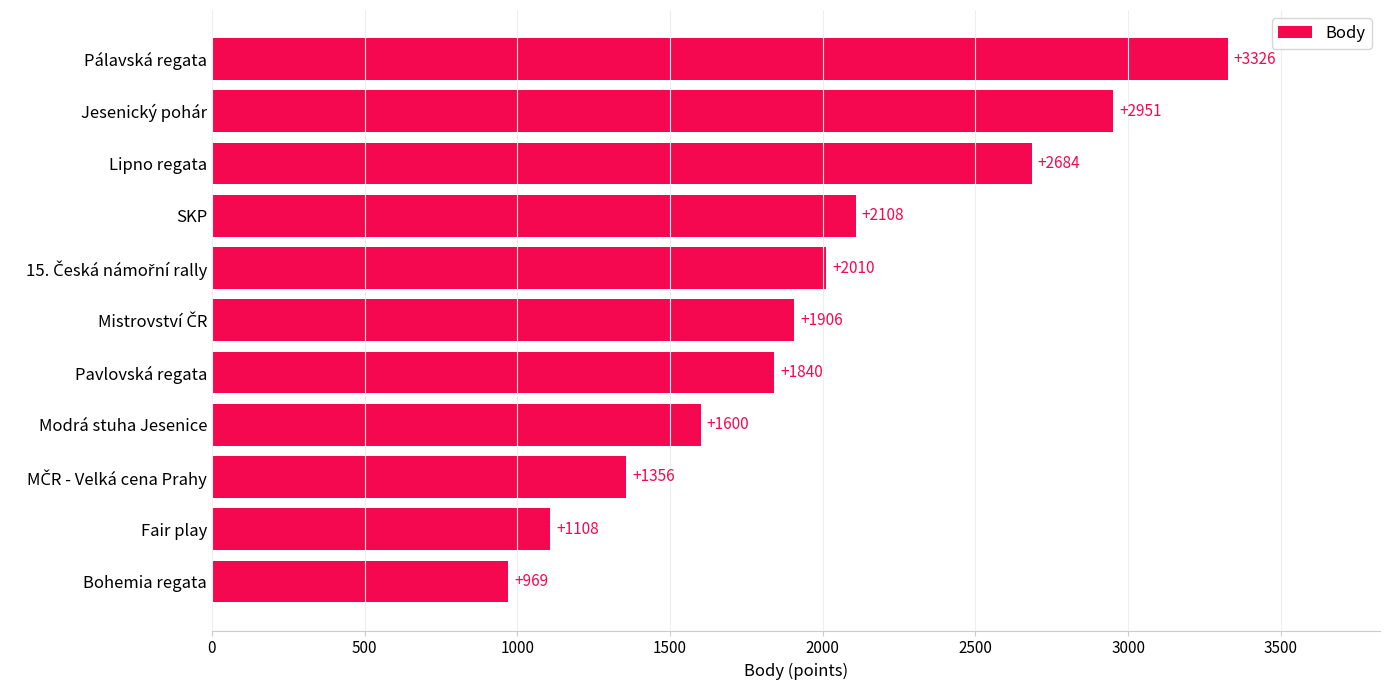

The value at Jesenický pohár is 2951. True or false?

True